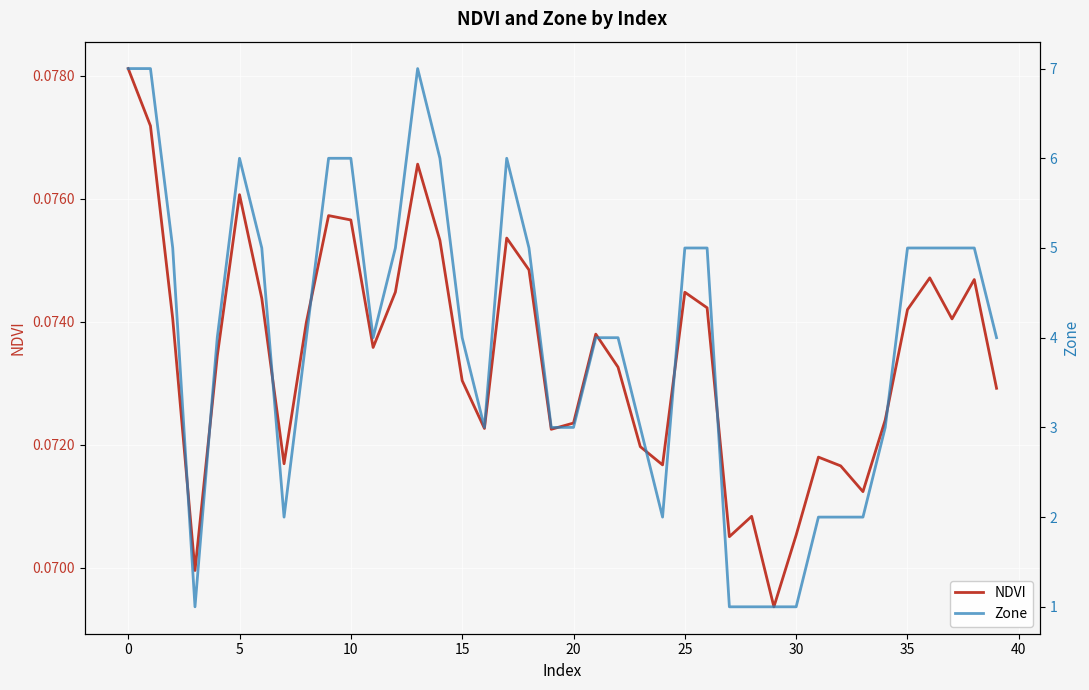

At 37, list the series in order from largest to smallest.

Zone, NDVI